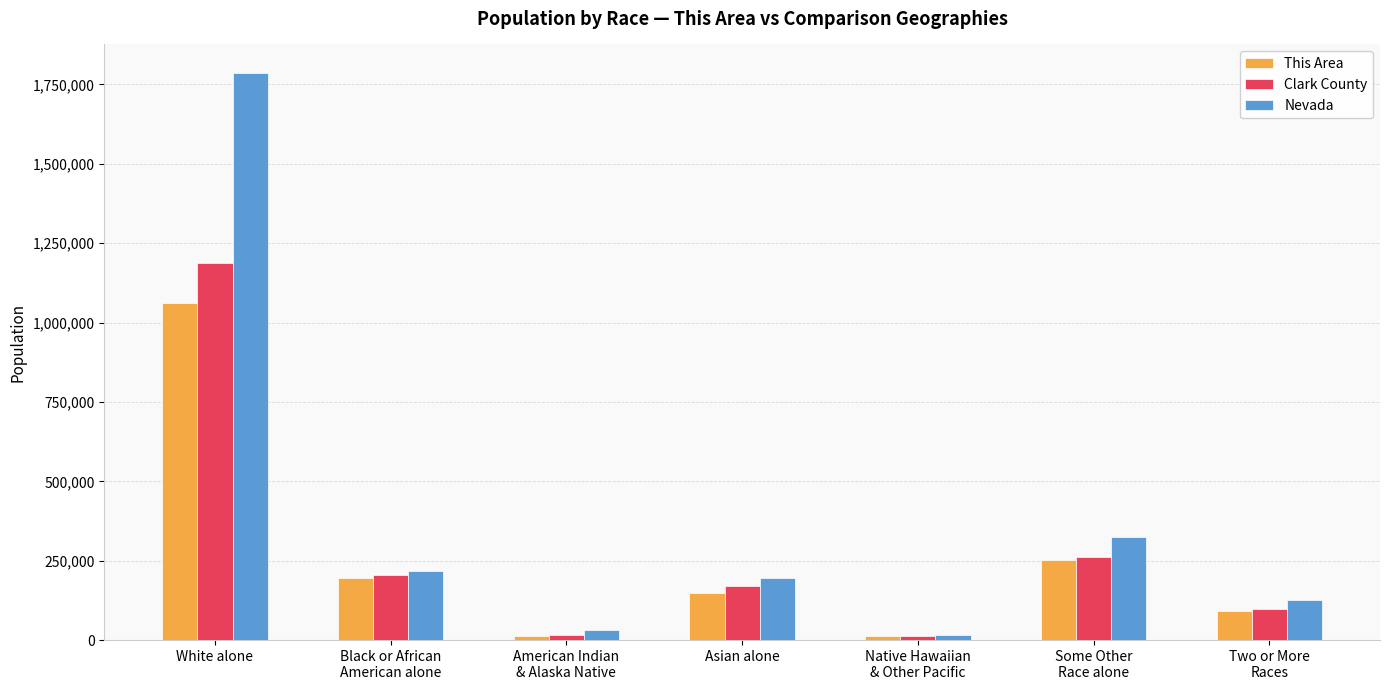

What is the difference between the second highest and second lowest values in the This Area series?

238761